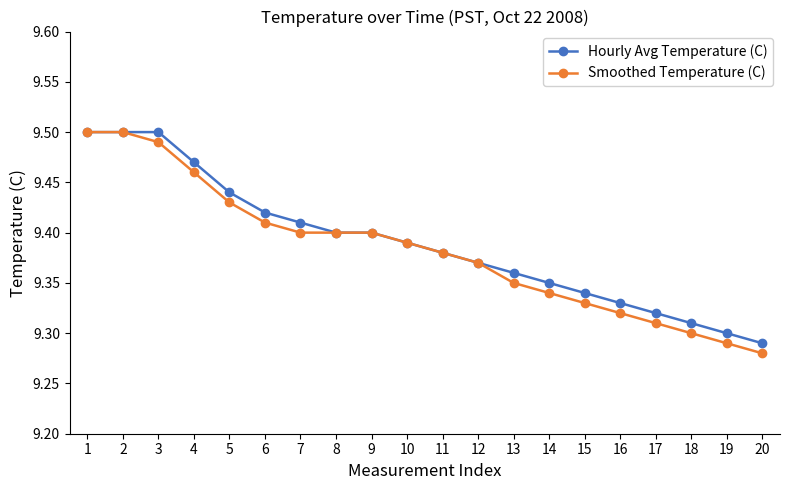

Between 1 and 4, which series saw the biggest shift?

Smoothed Temperature (C)